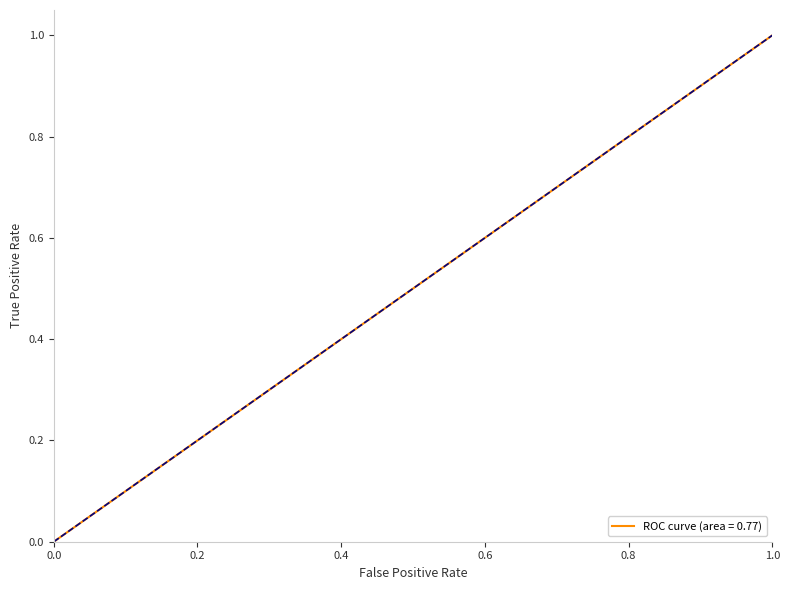

What is the maximum value shown in the chart?

1.0